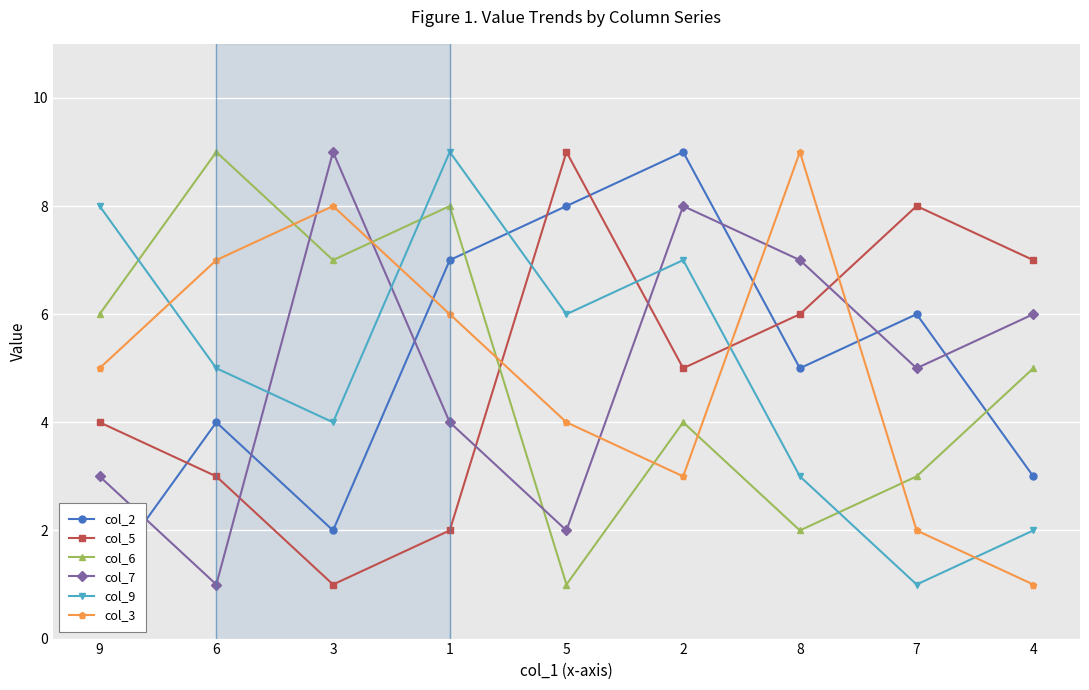

How many interior local valleys does the col_6 series have?

3